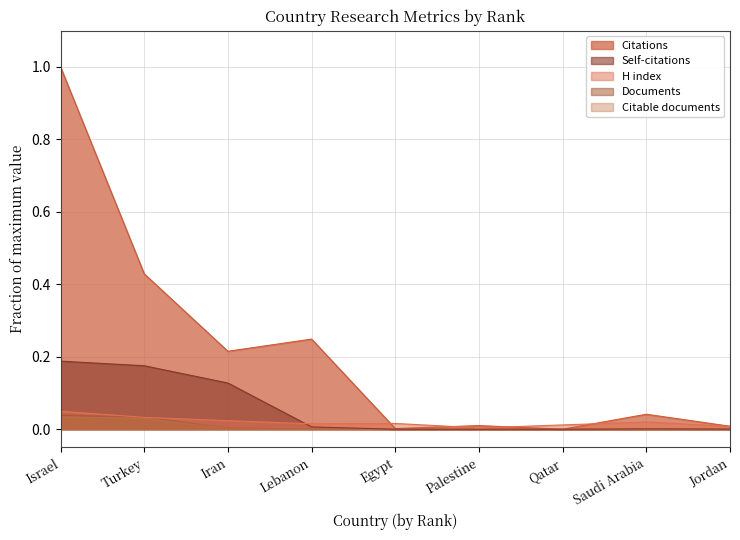

What is the total value across all series at Israel?

1.3